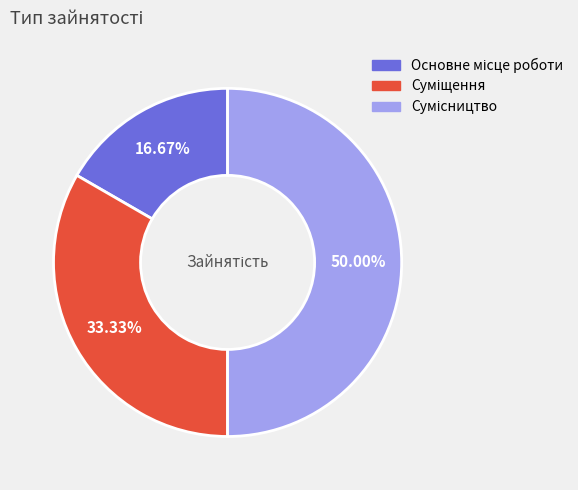

Does Основне місце роботи account for over 50% of the chart?

No